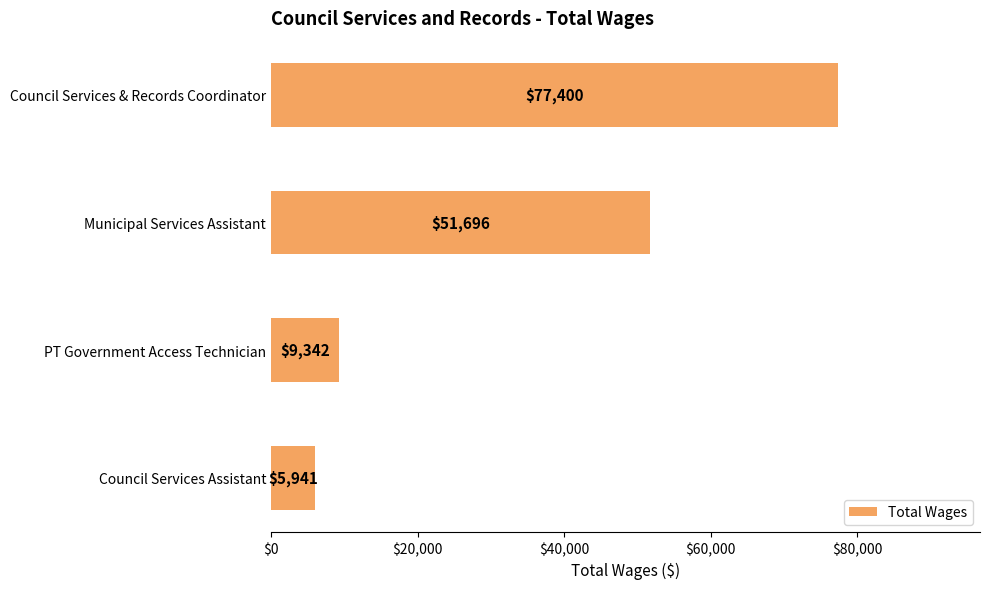

The chart shows a value of 51696 at Municipal Services Assistant. True or false?

True